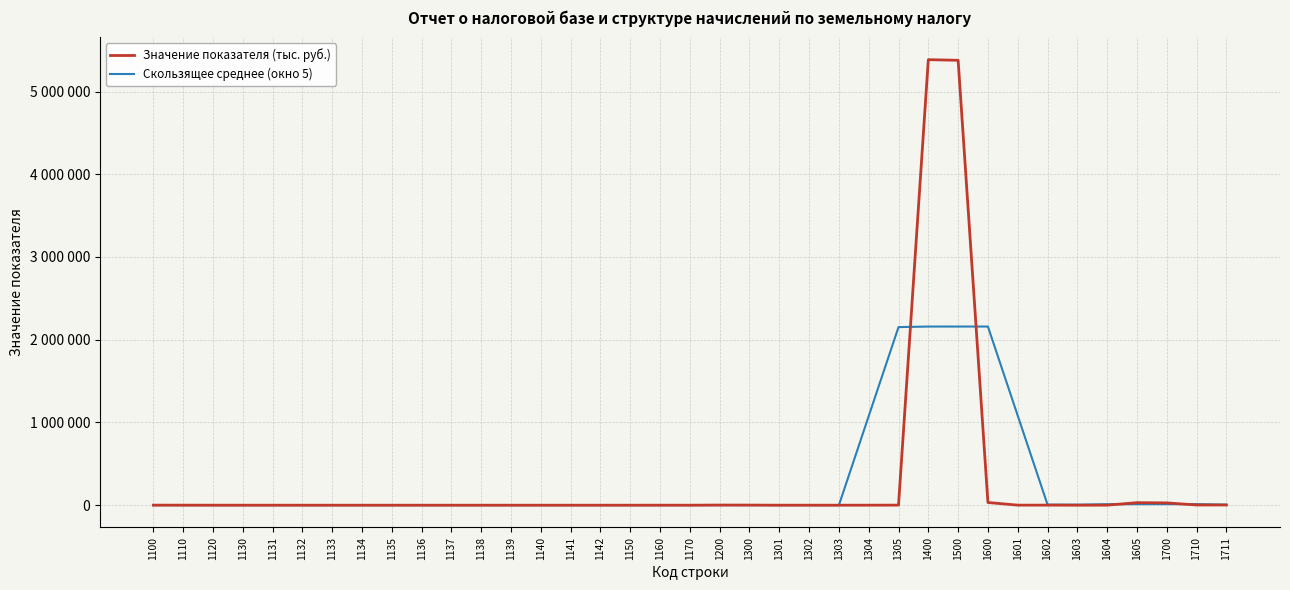

What is the value of the Скользящее среднее (окно 5) point at the 25th from the left?

1077183.2